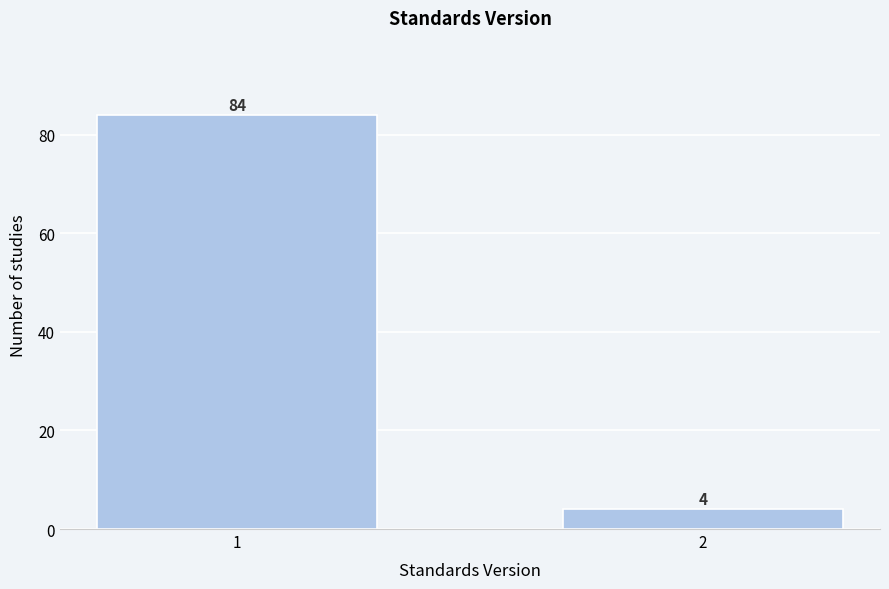

Reading left to right, what are all the values shown in this chart?

84	4